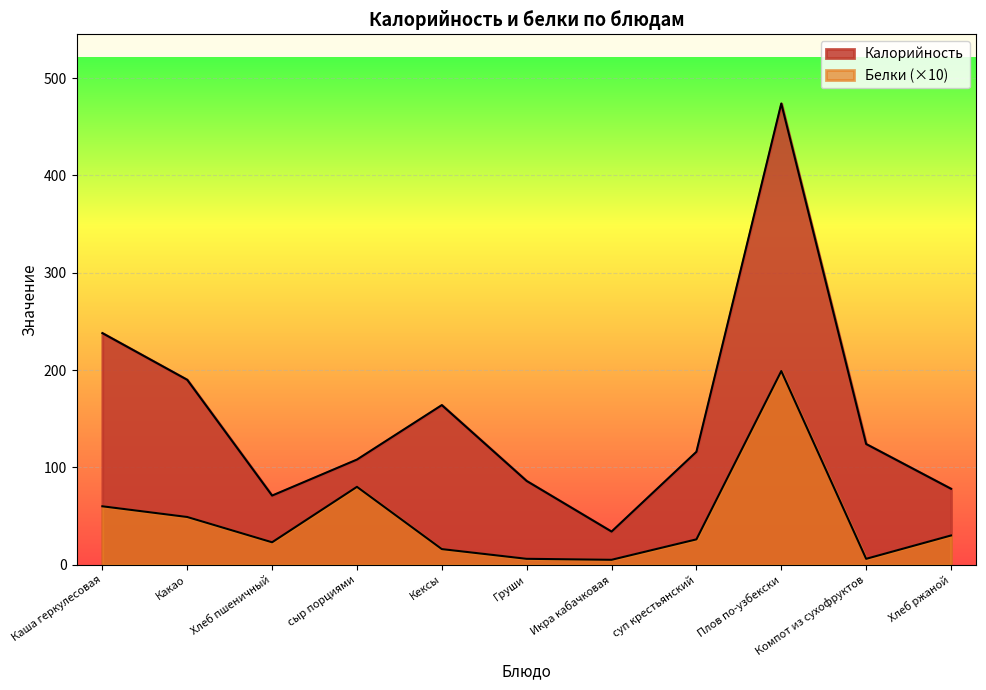

Reading left to right, what are all the values shown in this chart?

Калорийность: 238	190	71	108	164	86	34	116	474	124	78
Белки: 60	49	23	80	16	6	5	26	199	6	30